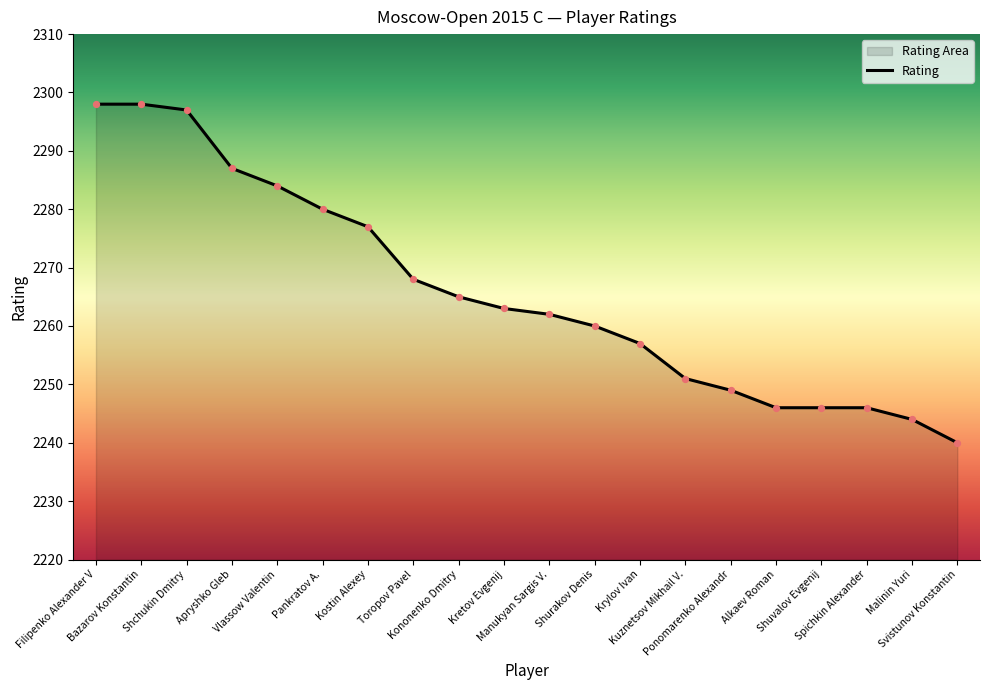

Which has a higher value, Shuvalov Evgenij or Ponomarenko Alexandr?

Ponomarenko Alexandr